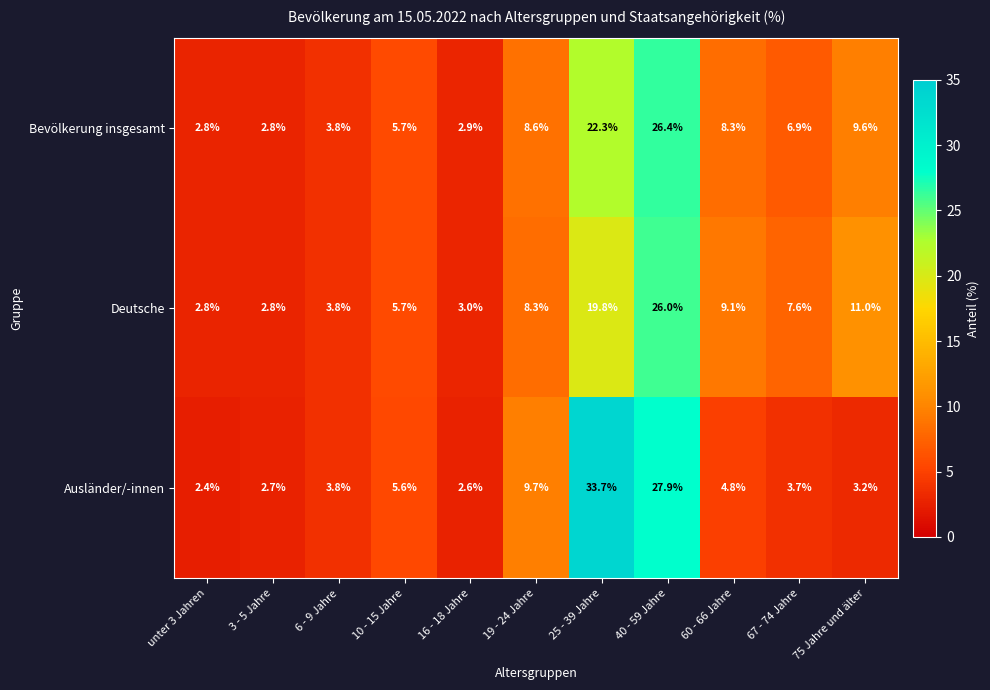

What is the minimum value shown in the chart?

2.4